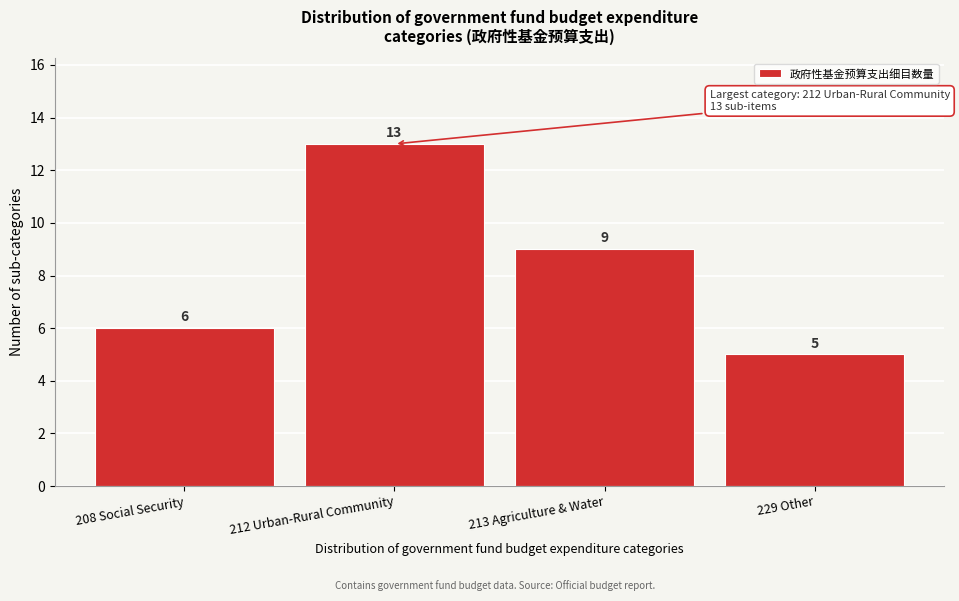

Reading left to right, extract all data points from this chart.

6	13	9	5